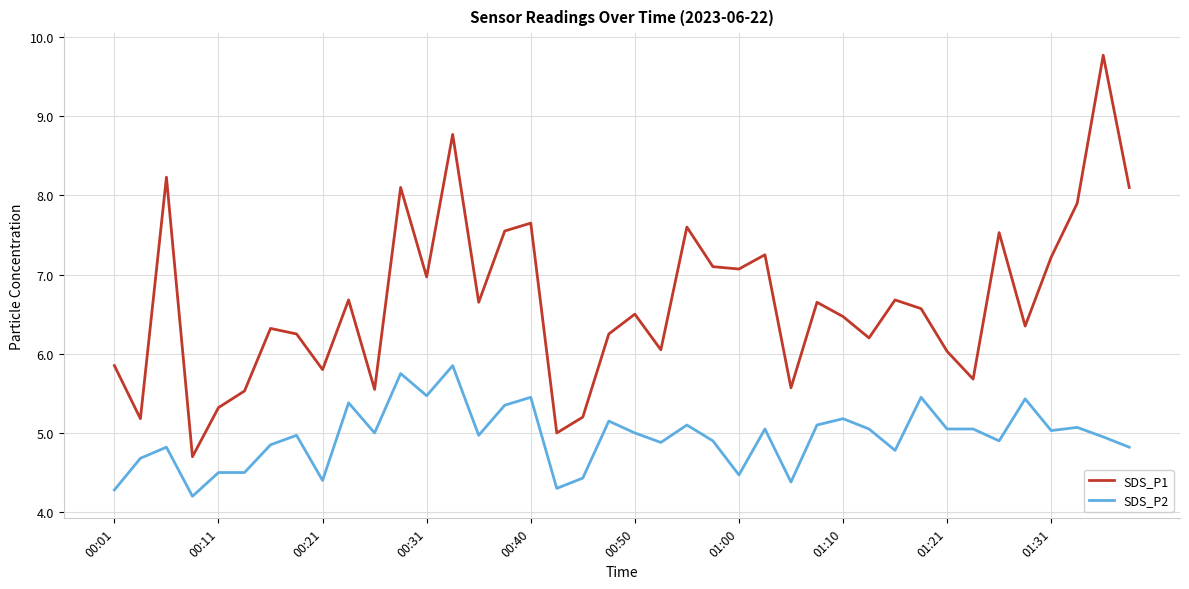

True or false: SDS_P2 and SDS_P1 intersect in this chart.

False